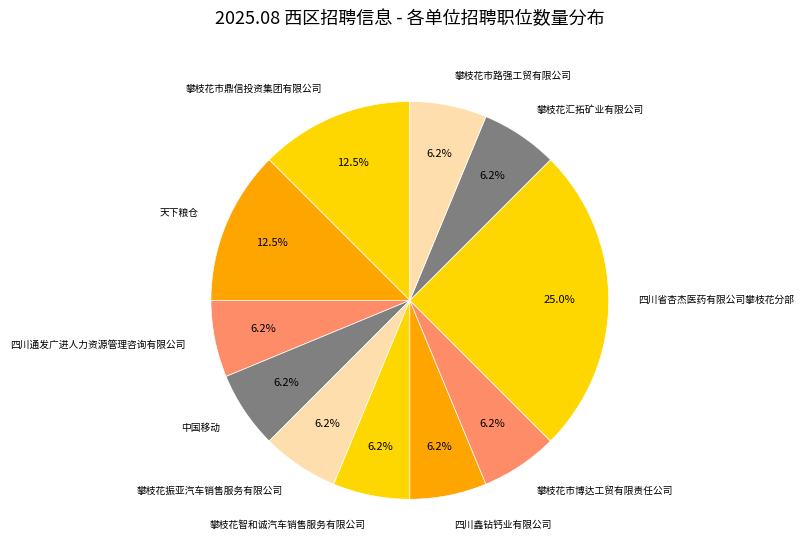

Between 攀枝花市博达工贸有限责任公司 and 四川省杏杰医药有限公司攀枝花分部, which is larger?

四川省杏杰医药有限公司攀枝花分部